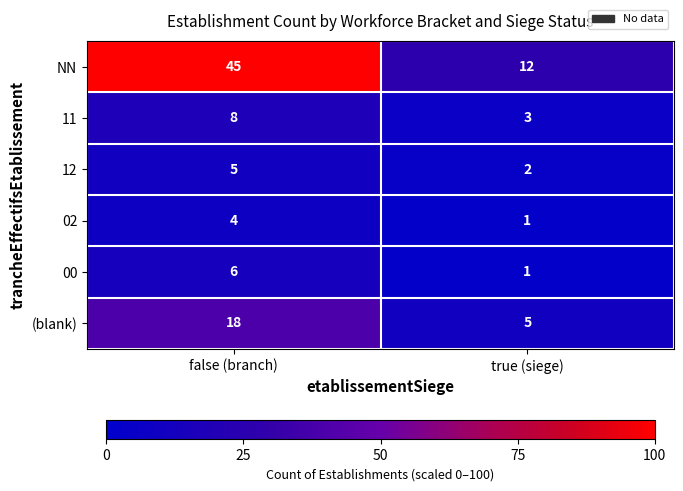

Reading left to right, transcribe all the data shown in this chart.

NN: 45	12
11: 8	3
12: 5	2
02: 4	1
00: 6	1
(blank): 18	5